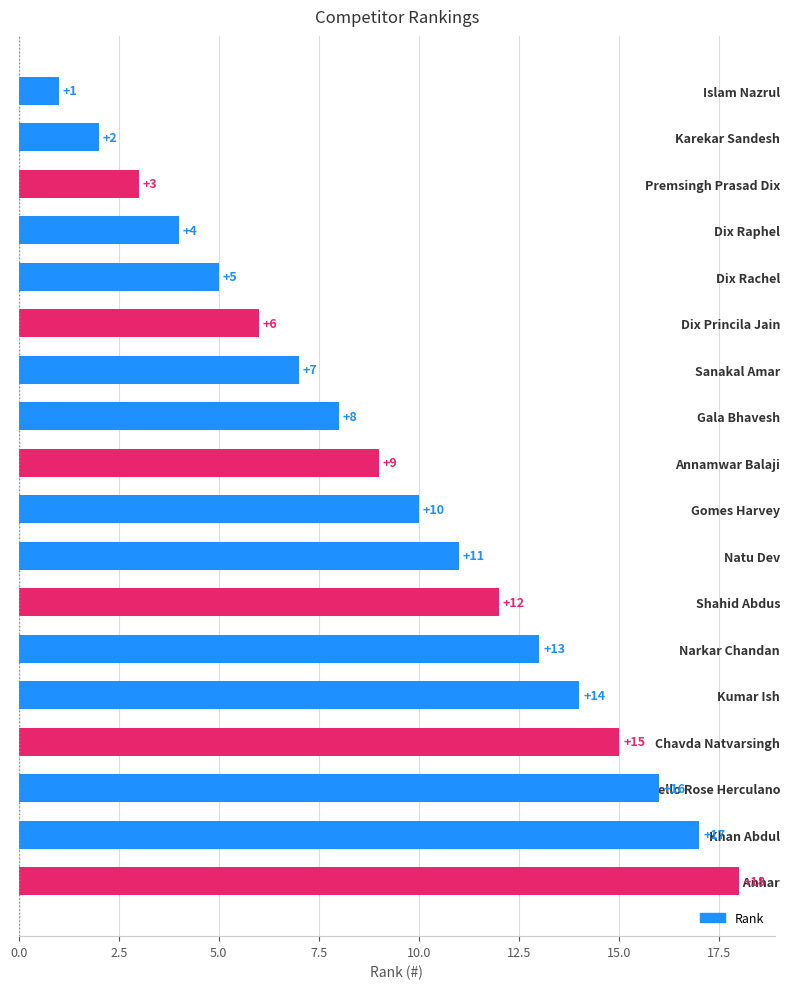

The value at Rebello Rose Herculano is 16. True or false?

True